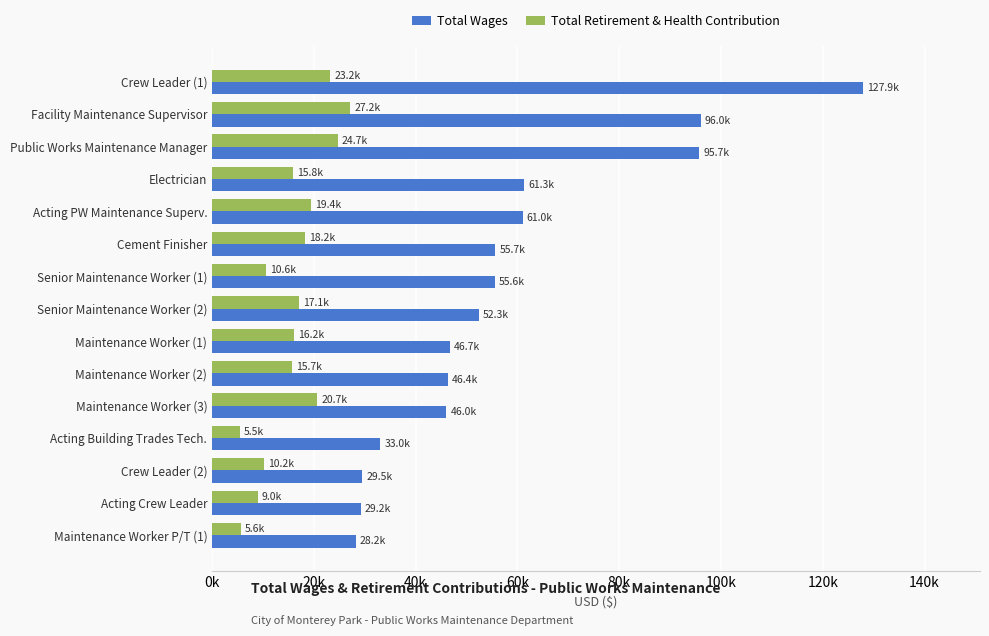

Rank the series by their maximum value, from highest to lowest.

Total Wages, Total Retirement & Health Contribution